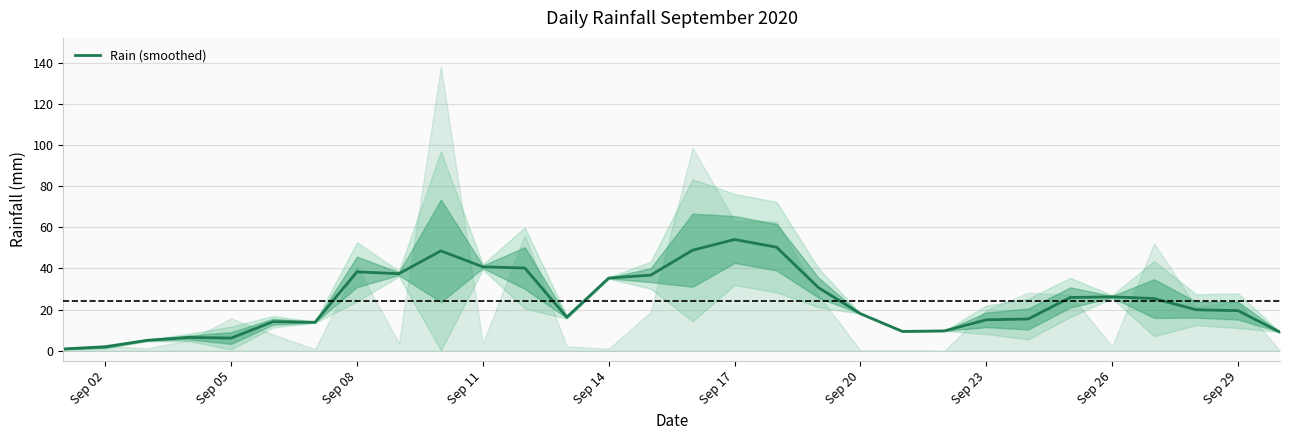

What is the maximum value shown in the chart?

54.1